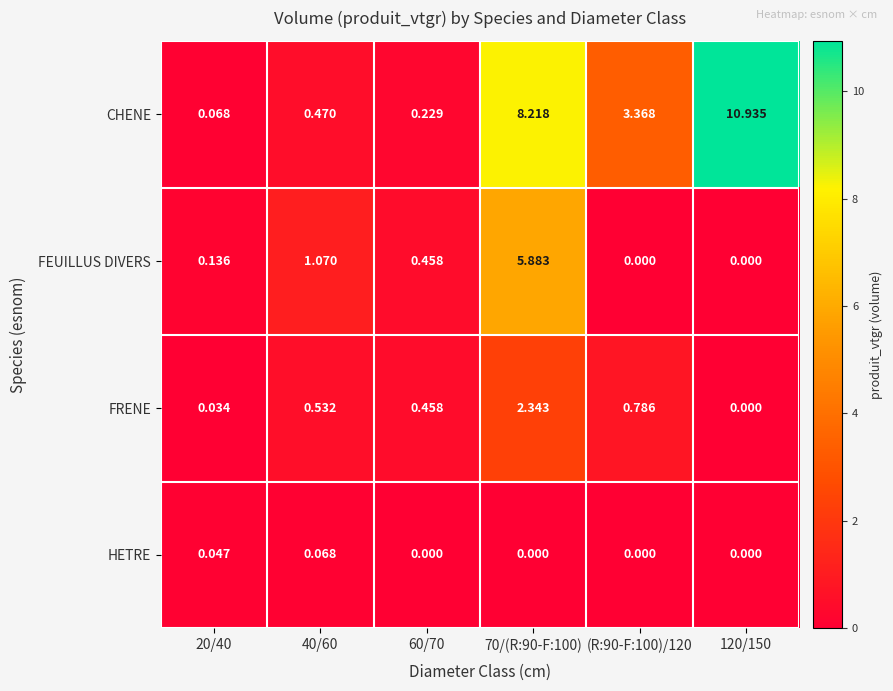

Which series has the largest range (max minus min)?

CHENE